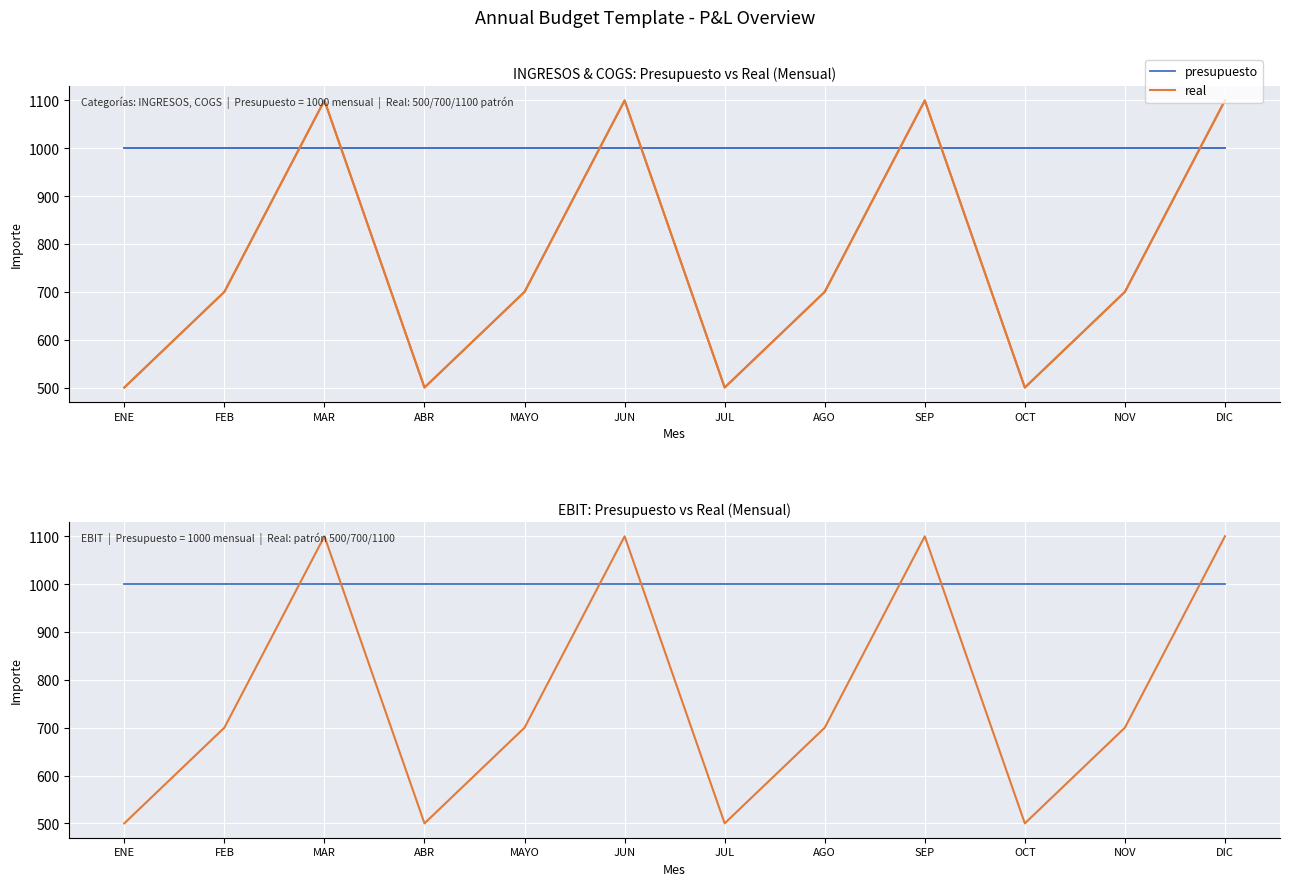

The presupuesto series shows 1440 at MAYO. True or false?

False